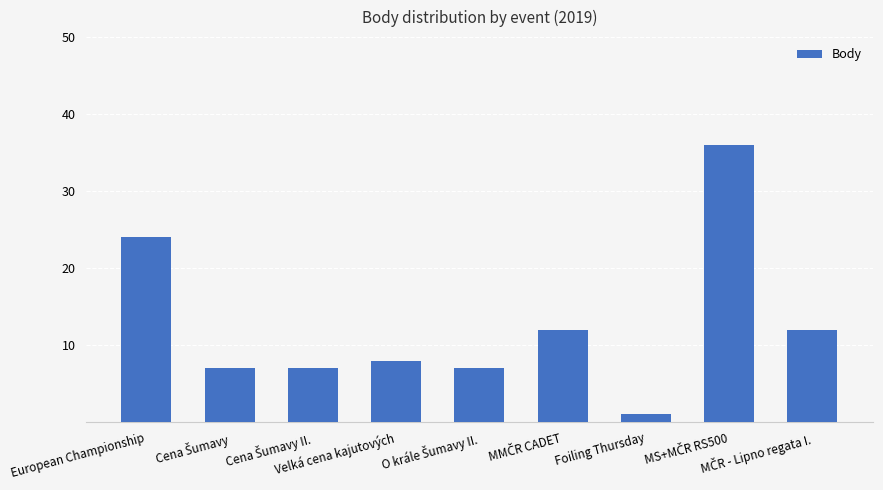

What is the greatest value displayed?

36